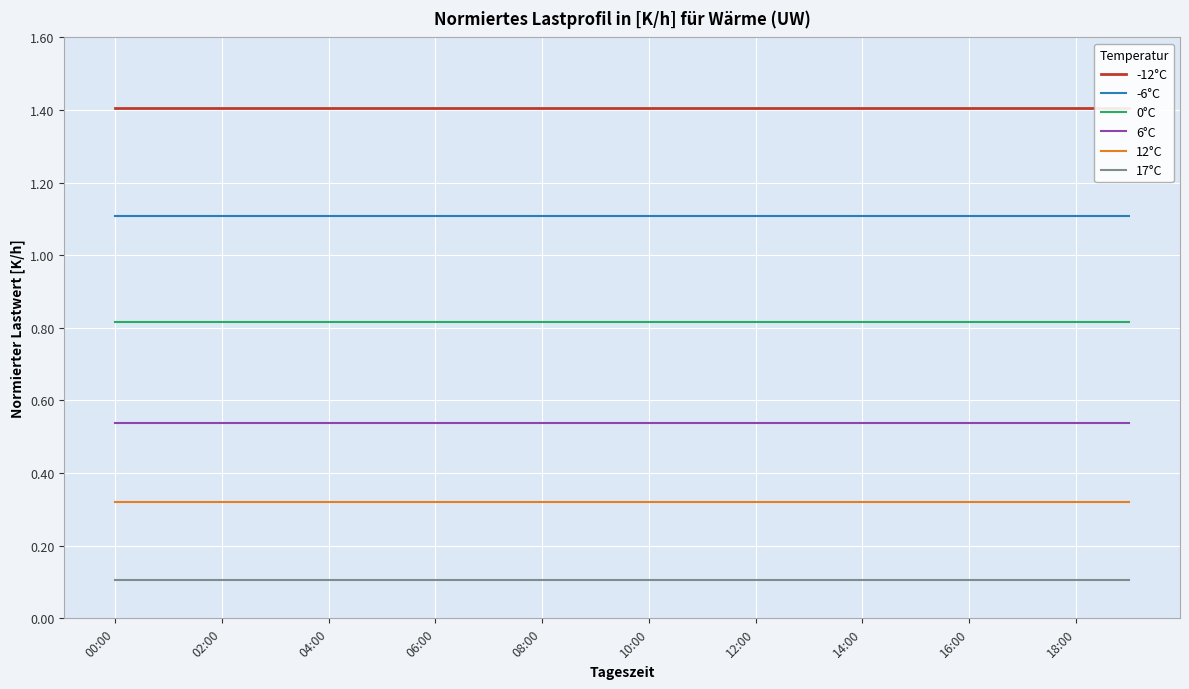

The 0°C series shows 1.1 at 06:00. True or false?

False